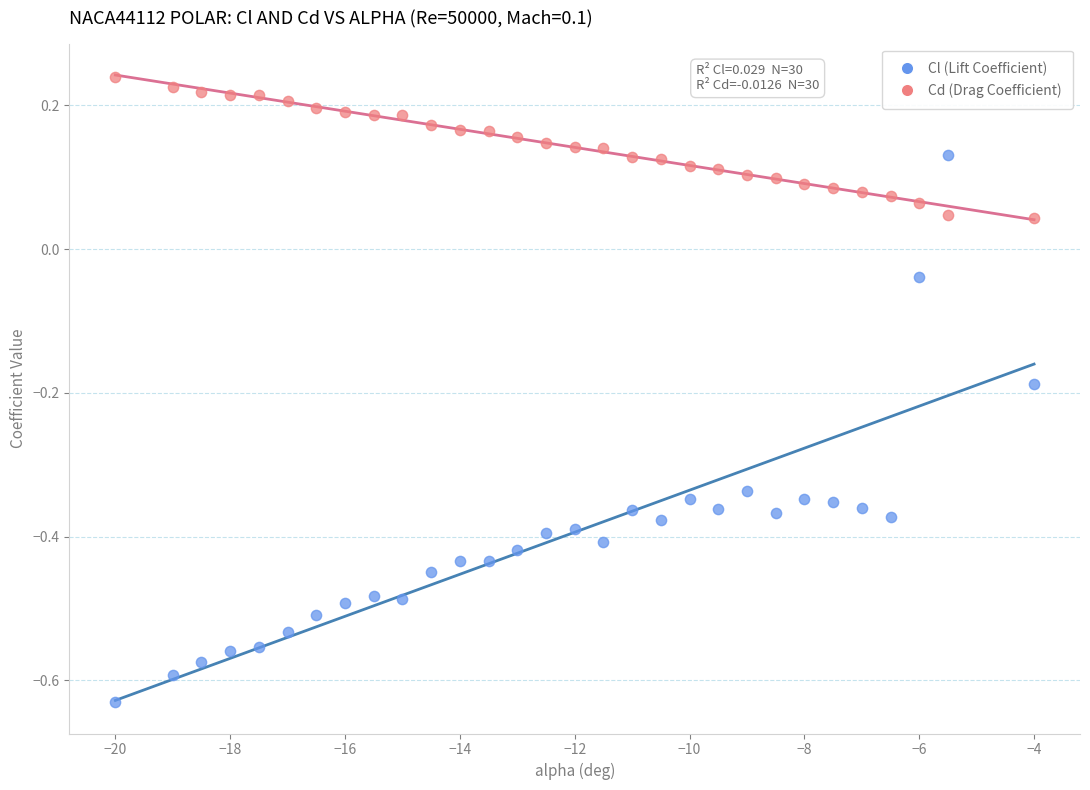

Across all data points, what is the range of X values (max minus min)?

16.0